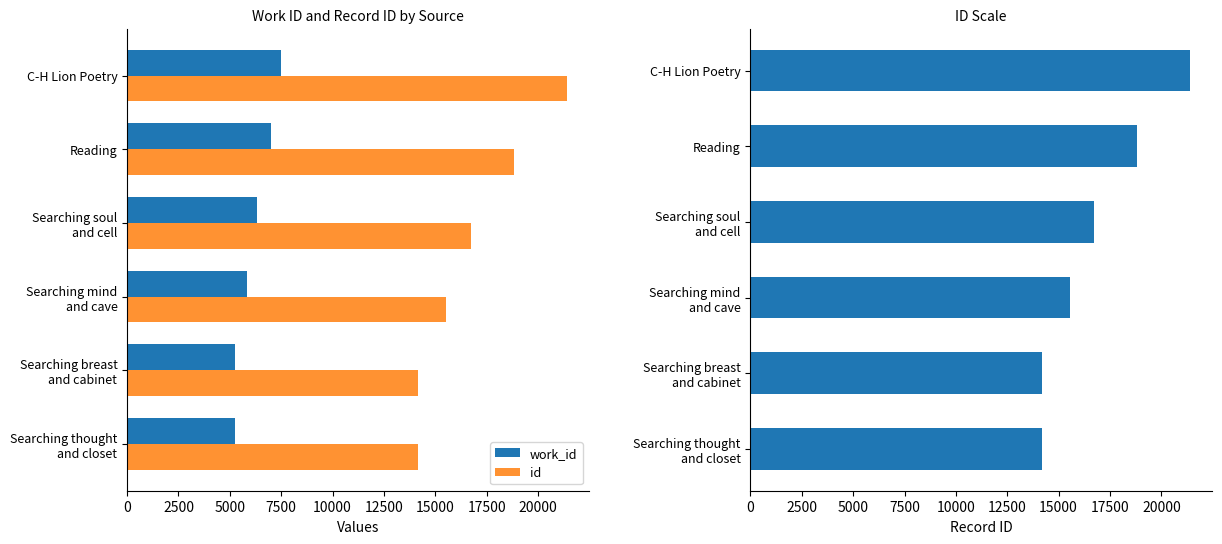

Reading right to left, what are all the values shown in this chart?

work_id: 7499	6982	6323	5822	5264	5263
id: 21400	18818	16722	15538	14175	14174